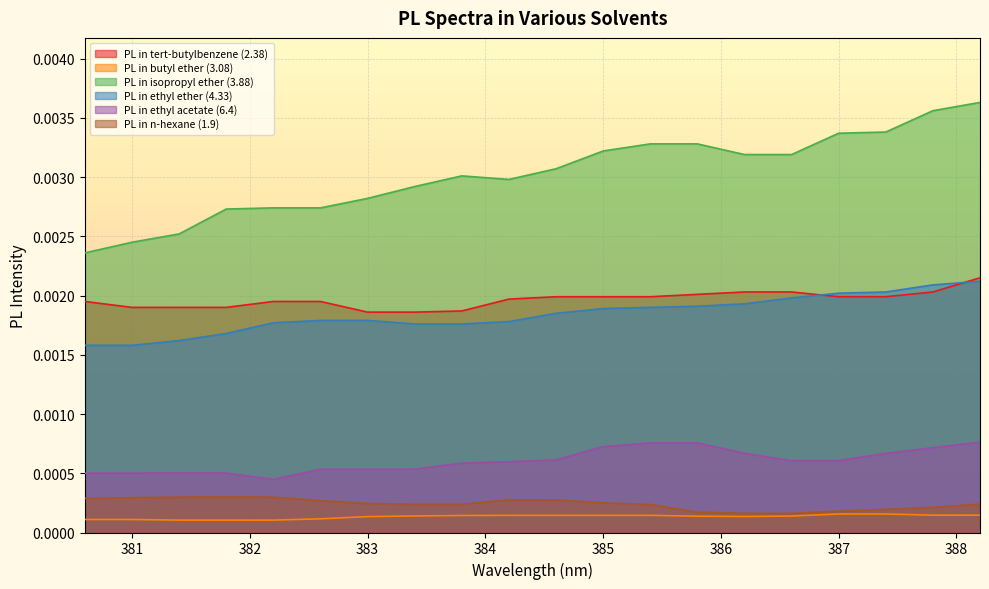

How many distinct data groups are displayed?

6